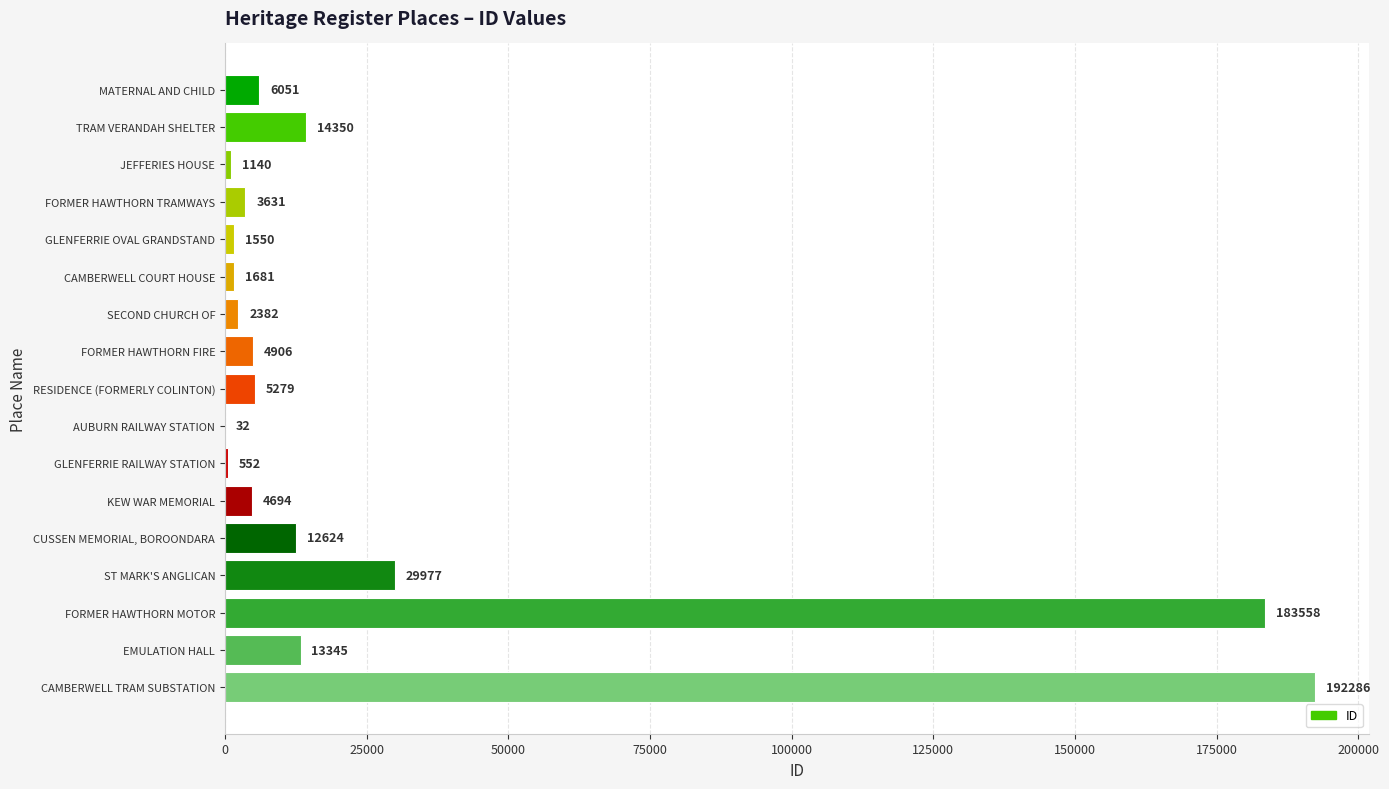

What is the ratio of the value at TRAM VERANDAH SHELTER to the value at RESIDENCE (FORMERLY COLINTON)?

2.7